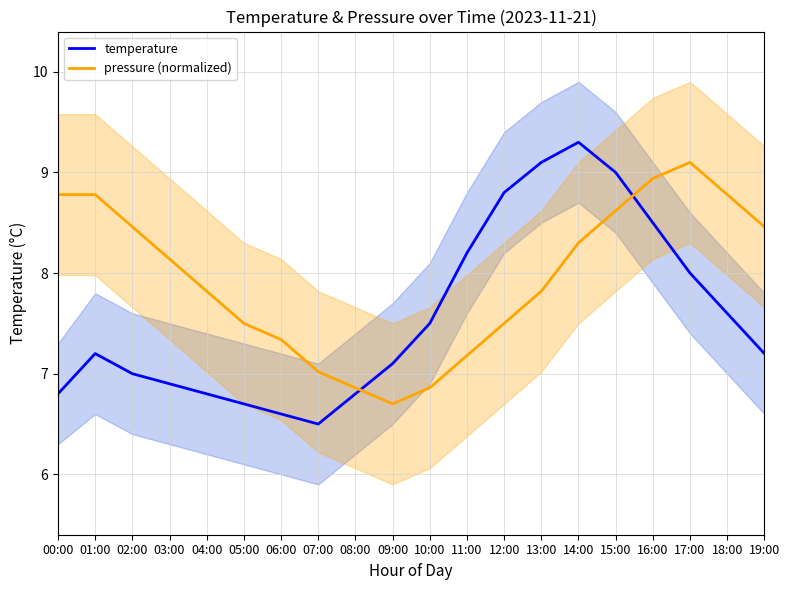

How many interior local peaks does the pressure (normalized) series have?

1